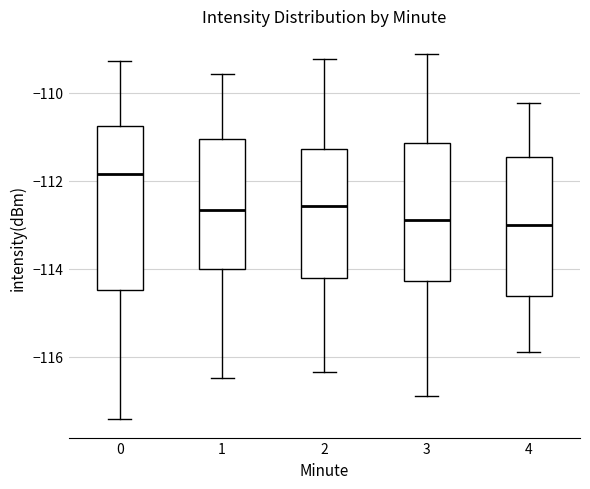

Where does the median line of the box at x = 3 sit on the y-axis? The values are not printed on the chart, so give them approximately, as read against the axis.

-112.8